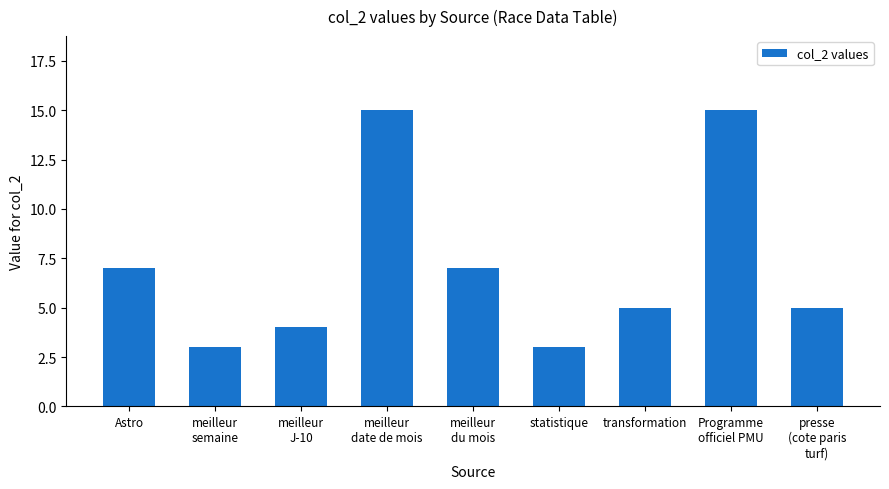

Are the bars horizontal?

No